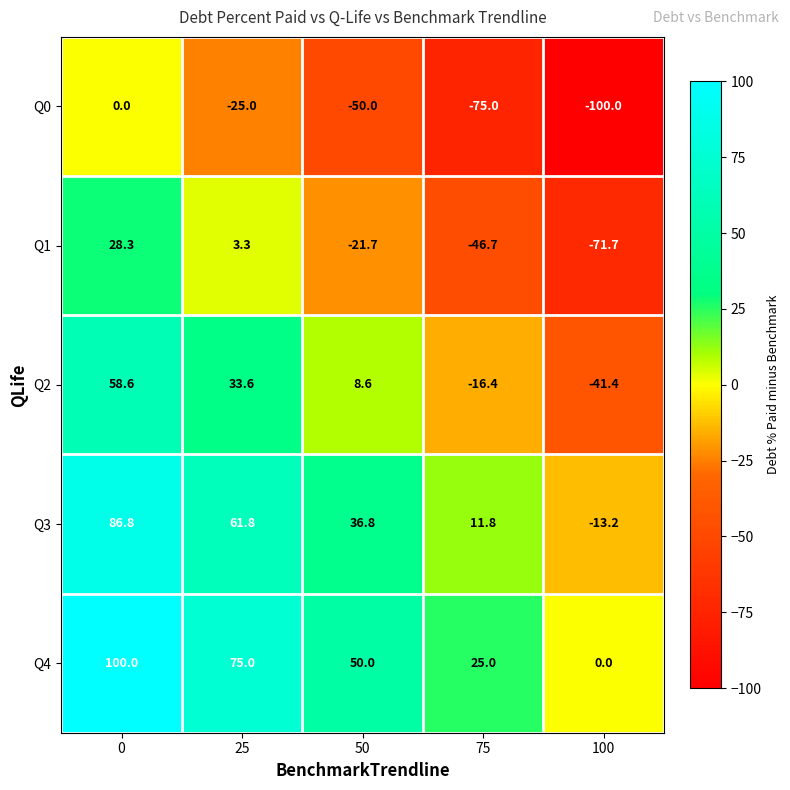

What is the difference between the highest and lowest values at 75?

100.0